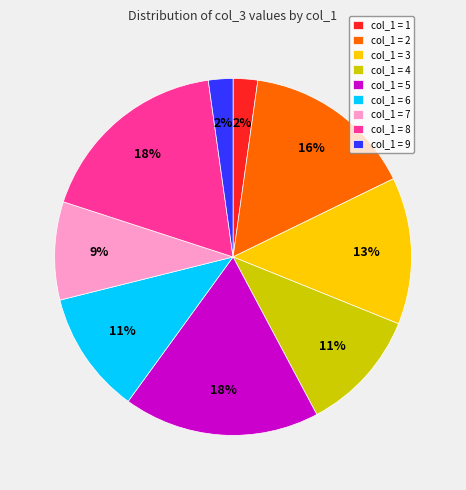

How many segments does this pie chart have?

9